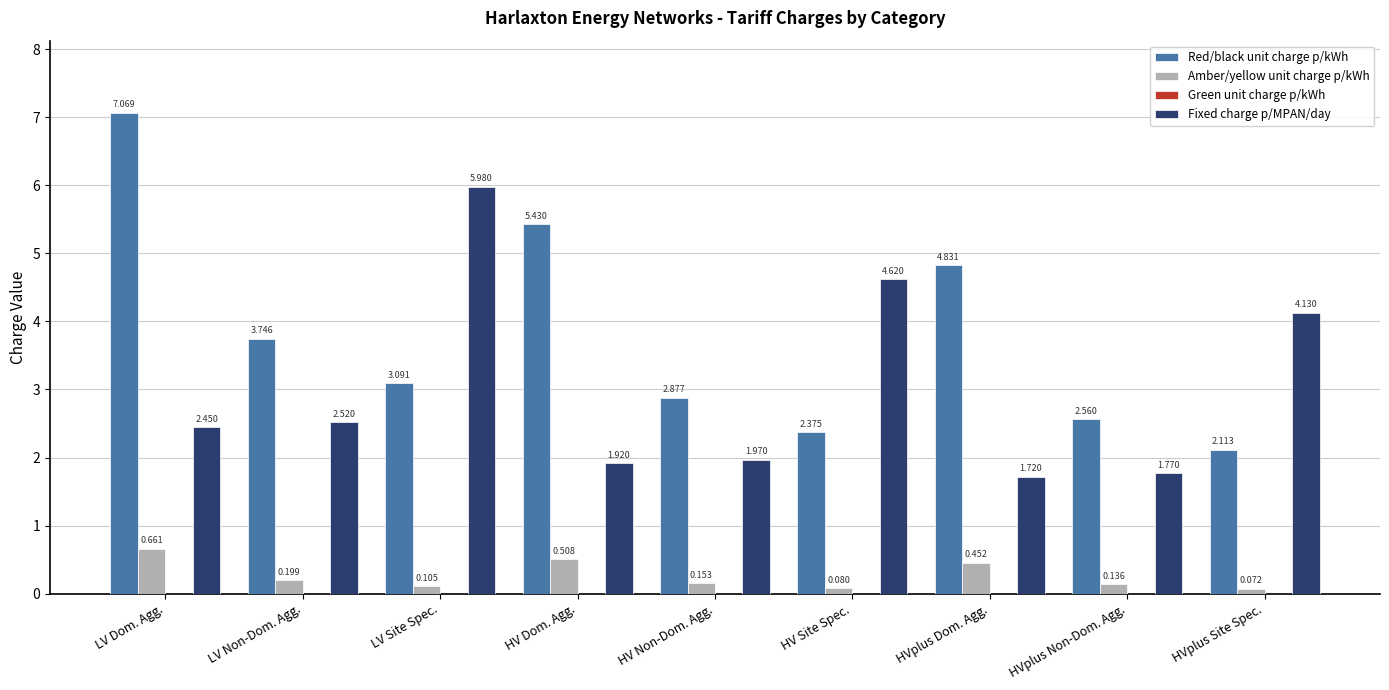

What position from the left is HVplus Site Spec.?

9